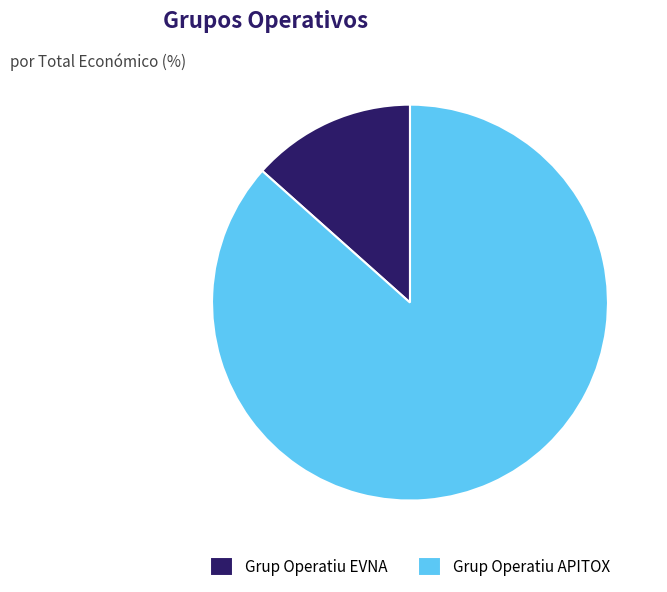

What is the smallest slice in the pie chart?

Grup Operatiu EVNA